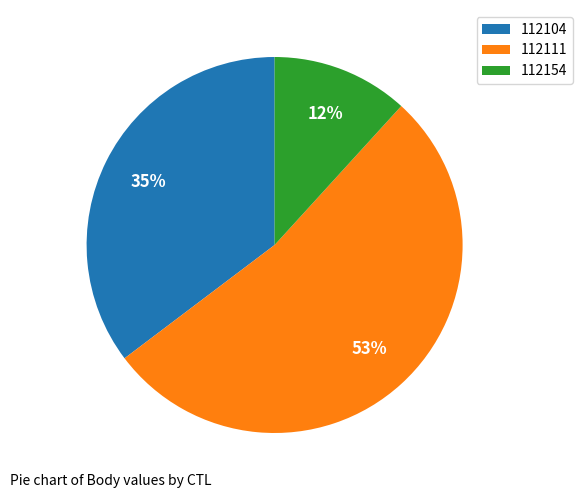

What percentage is the 112104 slice, to the nearest percent?

35%